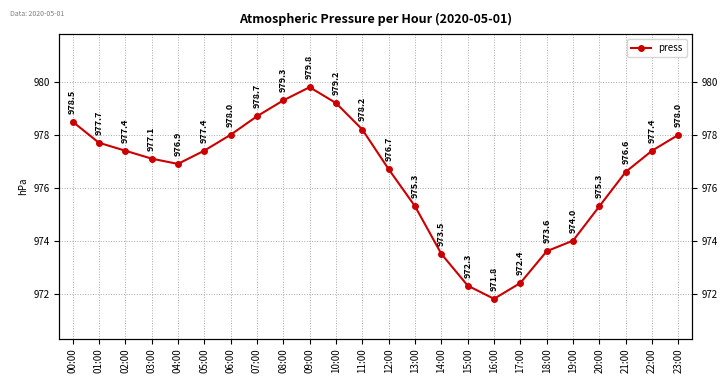

How many data points are above 977?

13